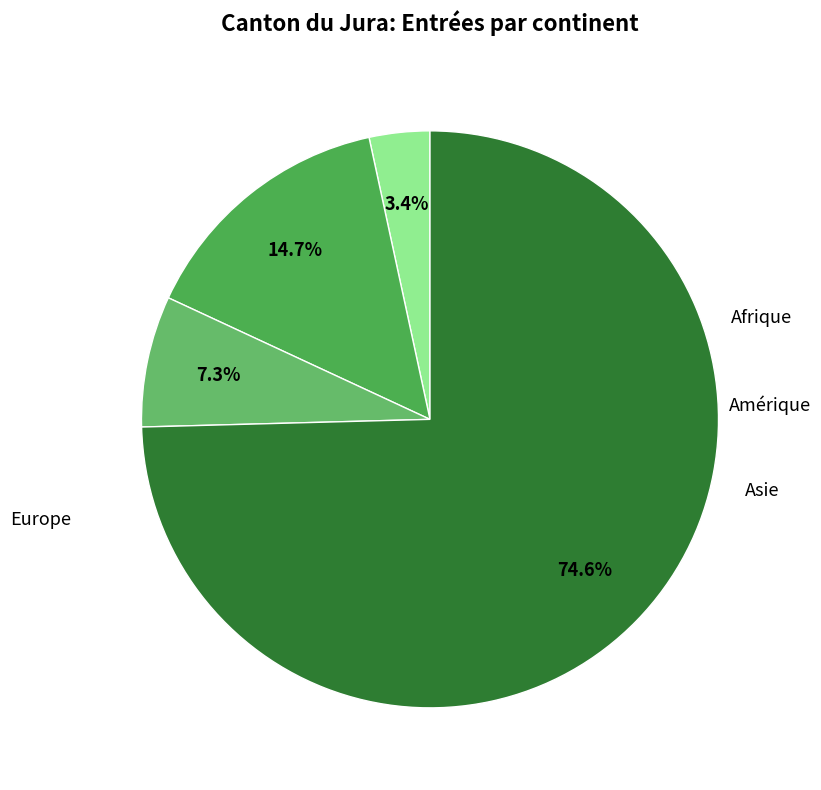

What is the majority slice?

Europe